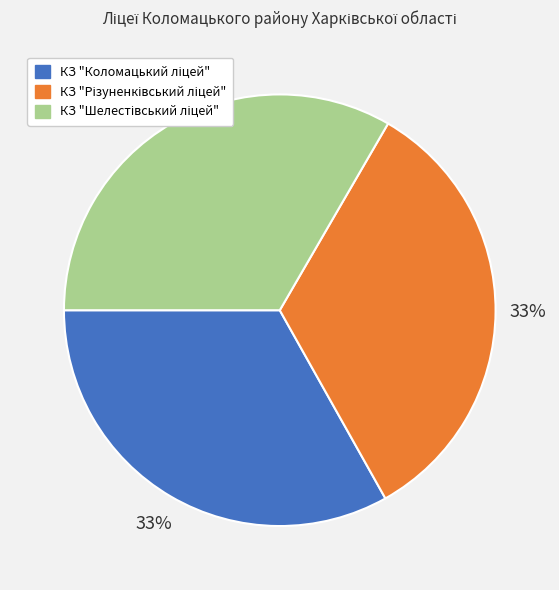

To the nearest percent, what is the average slice percentage?

33%